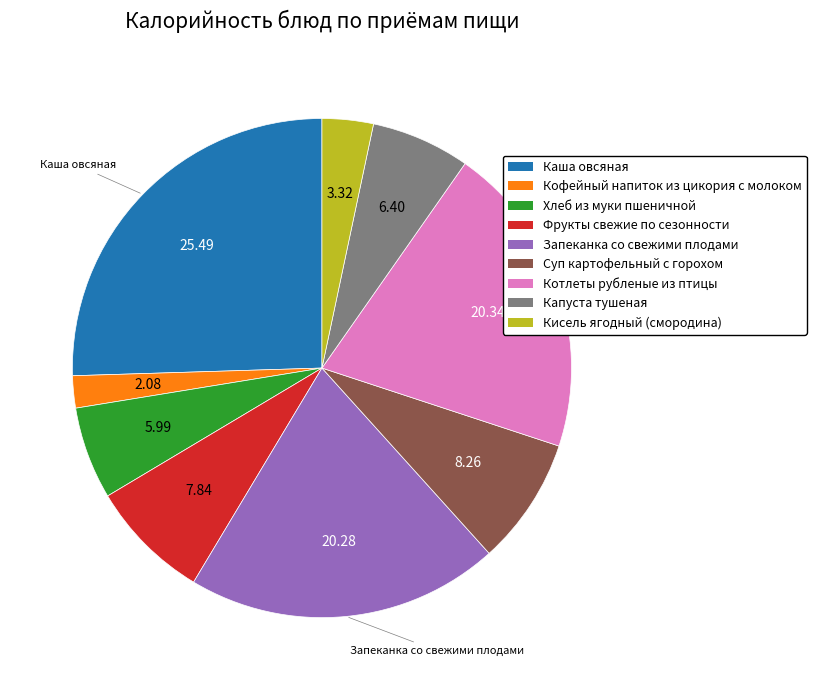

Do Запеканка со свежими плодами and Кисель ягодный (смородина) together represent more than half of the pie?

No